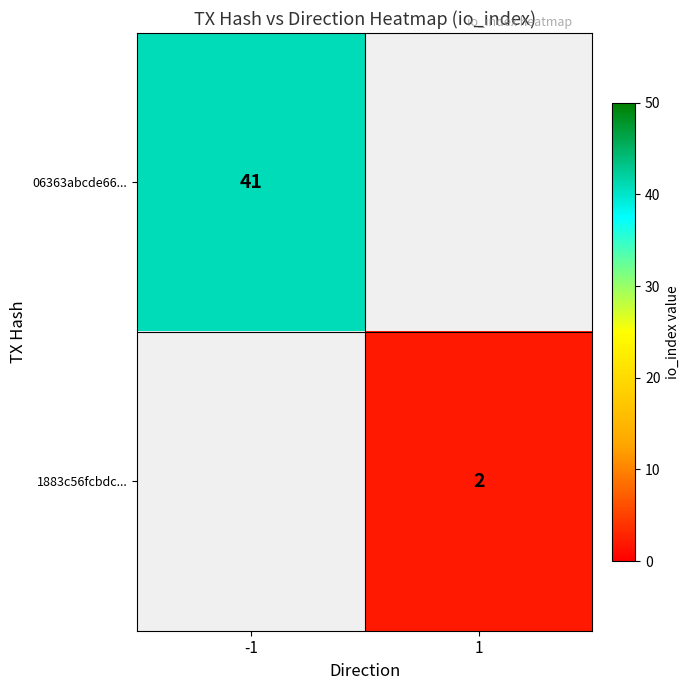

The value of 06363abcde66... at -1 is 41. True or false?

True